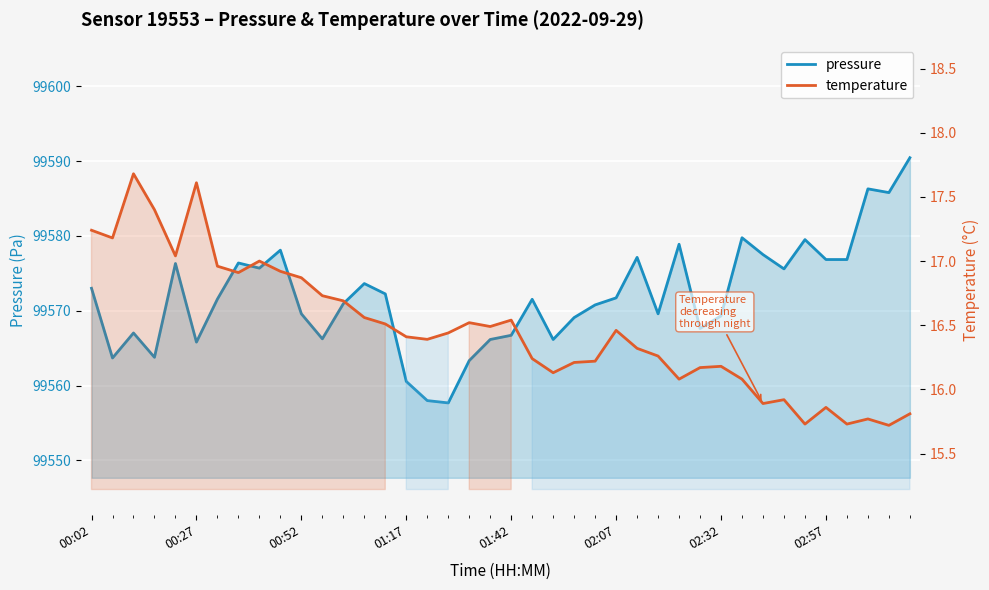

What position from the left is 01:17?

16